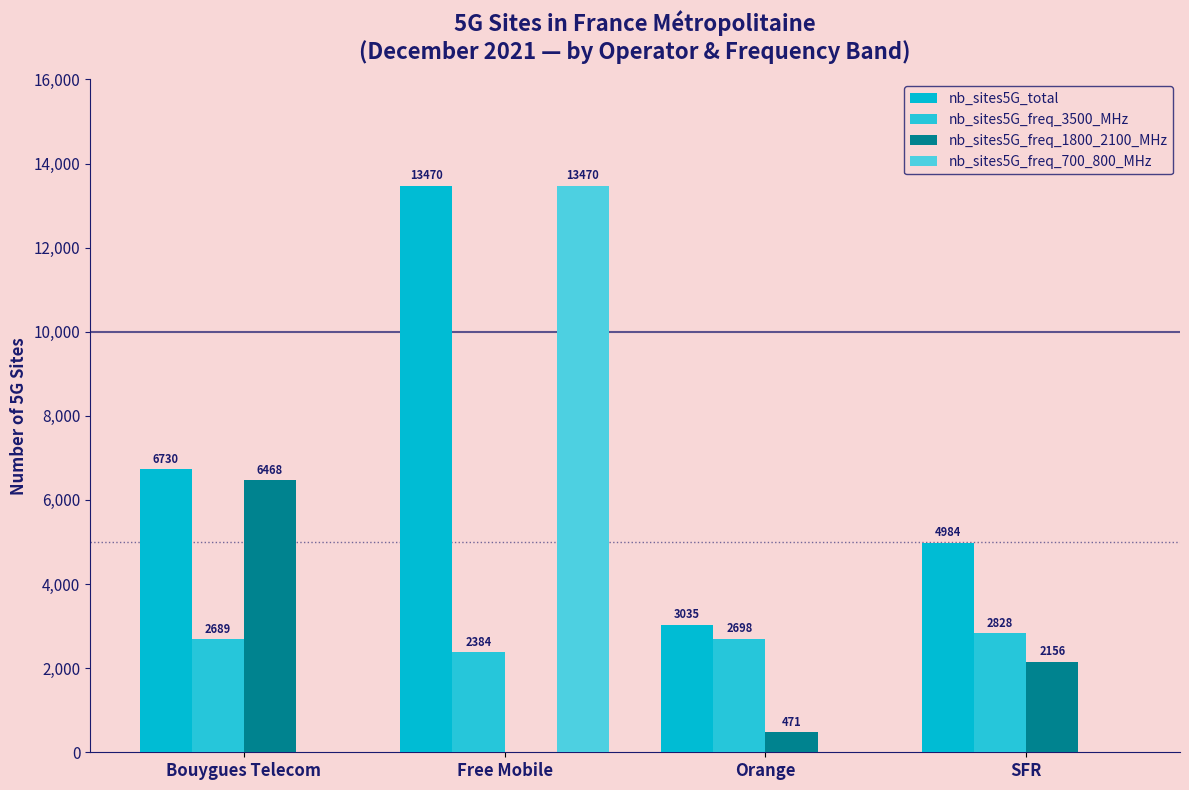

Is it true that nb_sites5G_freq_700_800_MHz equals 0 at Bouygues Telecom?

True